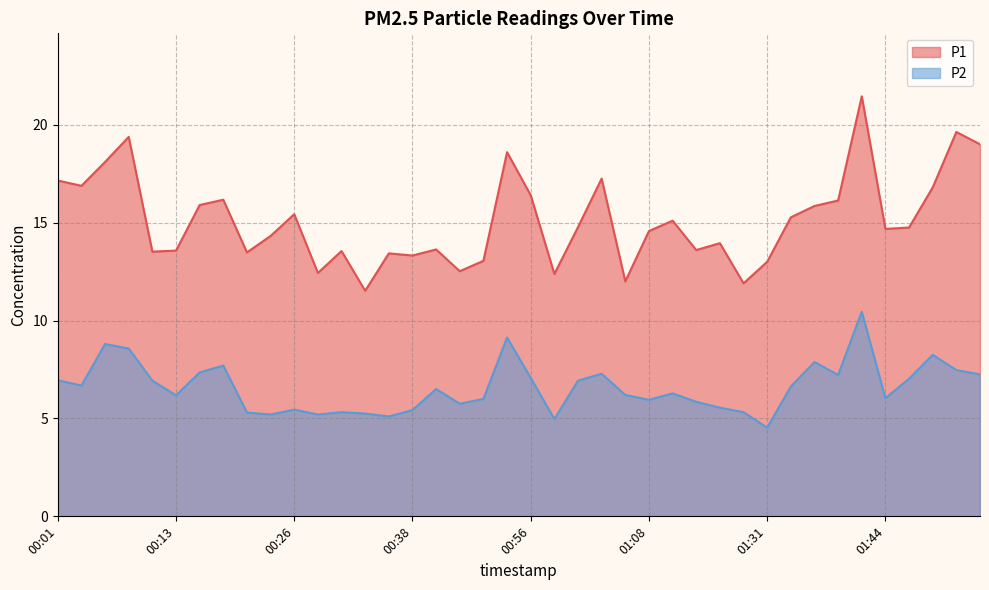

How many data points does each series have?

40